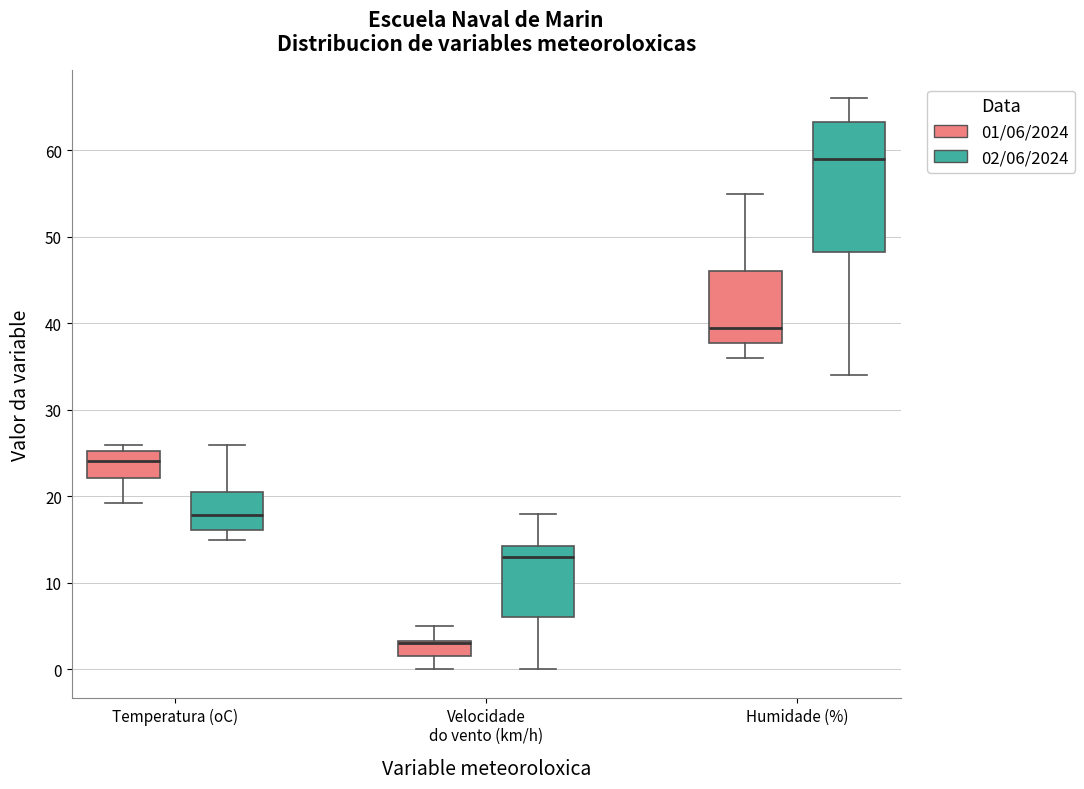

Where does the median line of the box for Humidade (%) (02/06/2024) sit on the y-axis? The values are not printed on the chart, so give them approximately, as read against the axis.

59